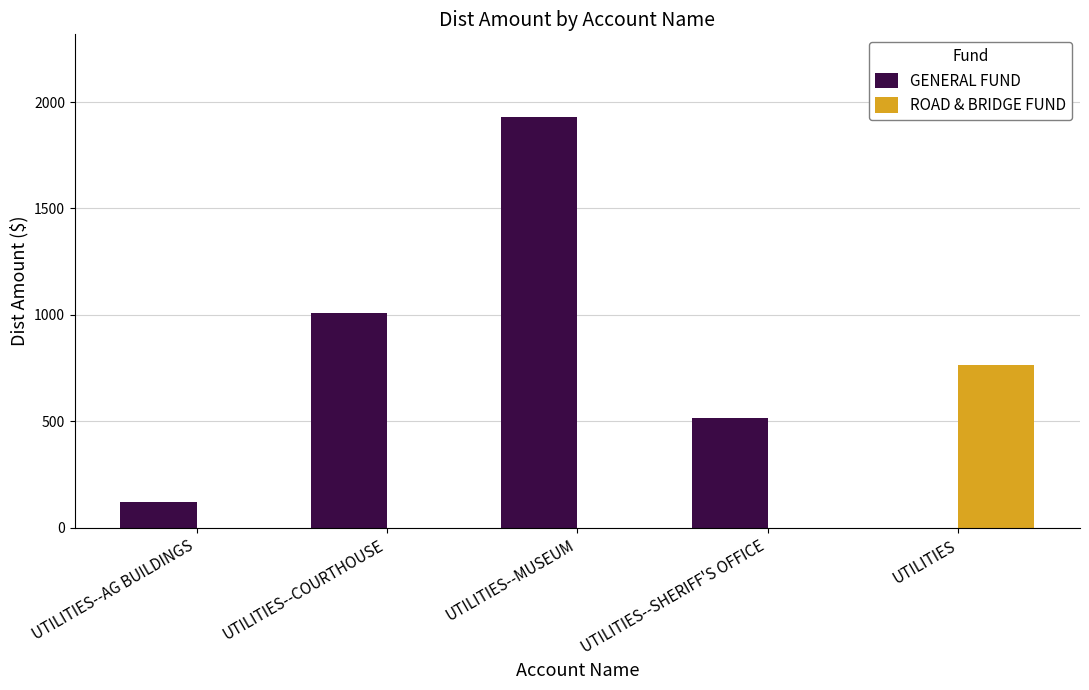

What is the maximum value for GENERAL FUND?

1931.6